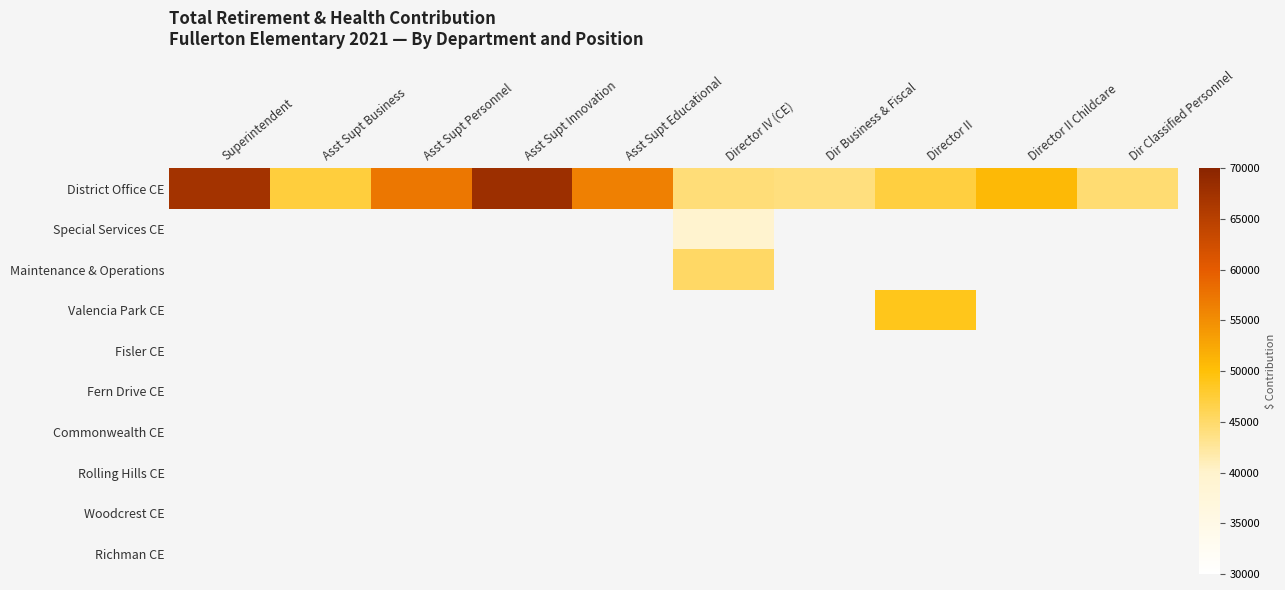

What is the spread (max minus min) of values at Director IV (CE)?

45163